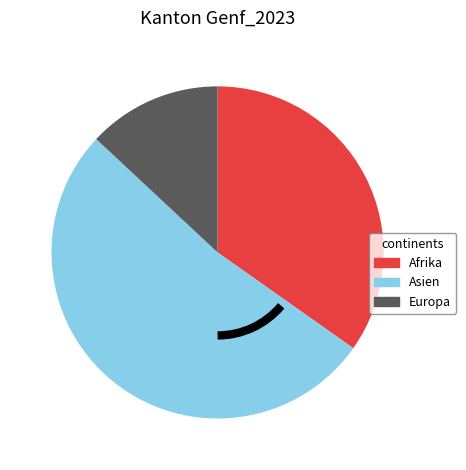

How many segments does this pie chart have?

3